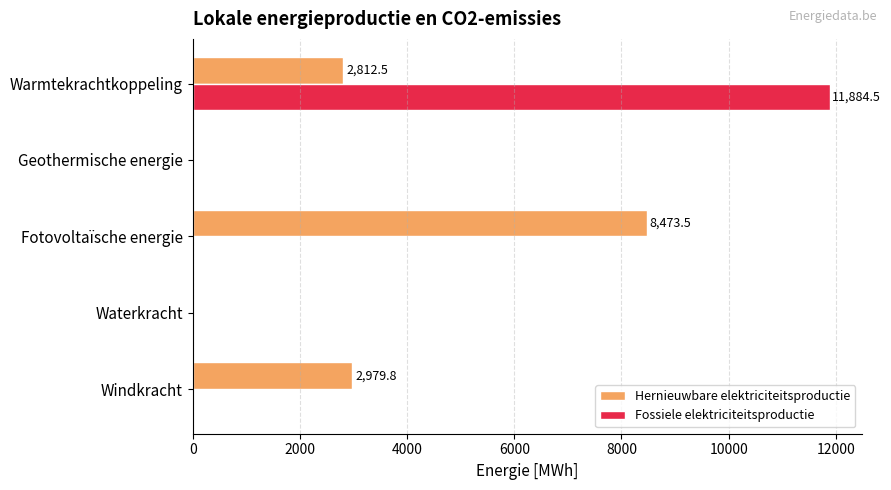

Is the value of Hernieuwbare elektriciteitsproductie at Warmtekrachtkoppeling greater than the value of Fossiele elektriciteitsproductie at Waterkracht?

Yes